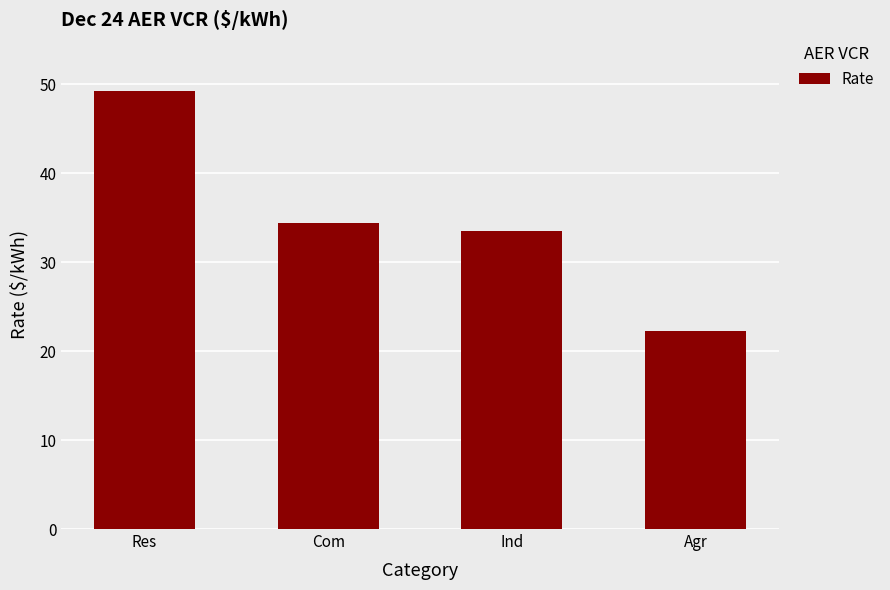

What is the sum of all values?

139.4